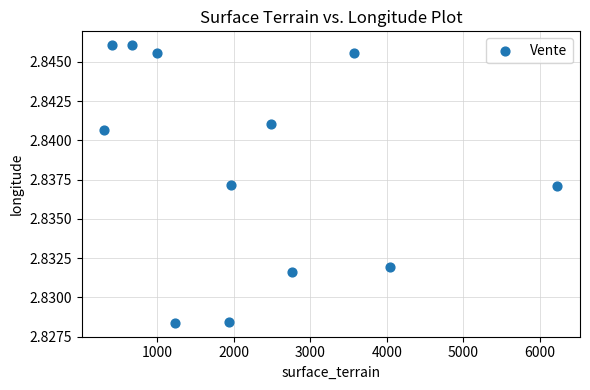

What is the average X value?

2217.0